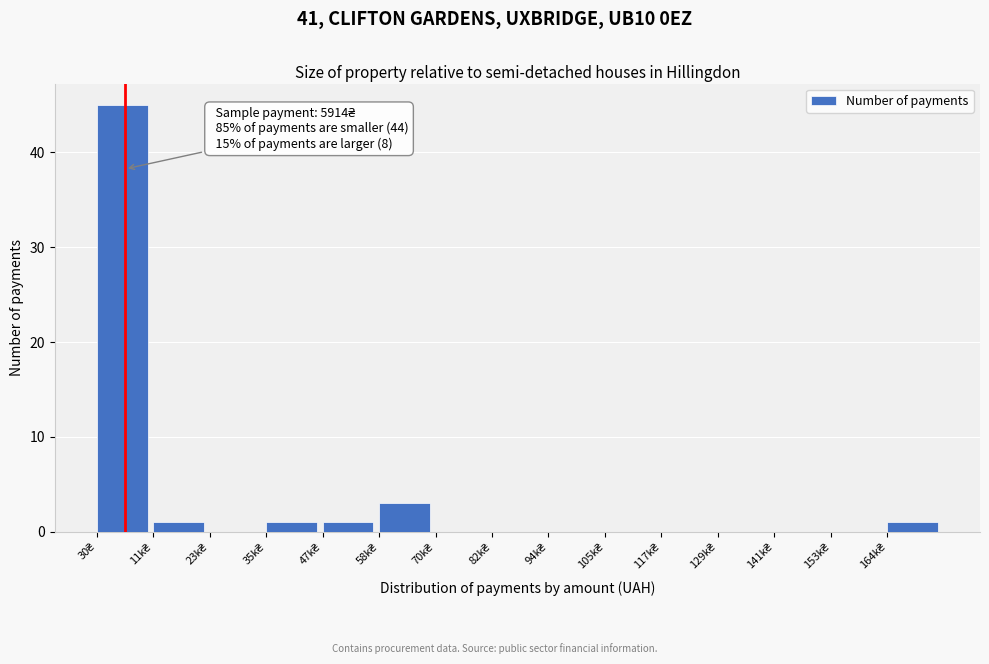

What is the sum of all values?

52